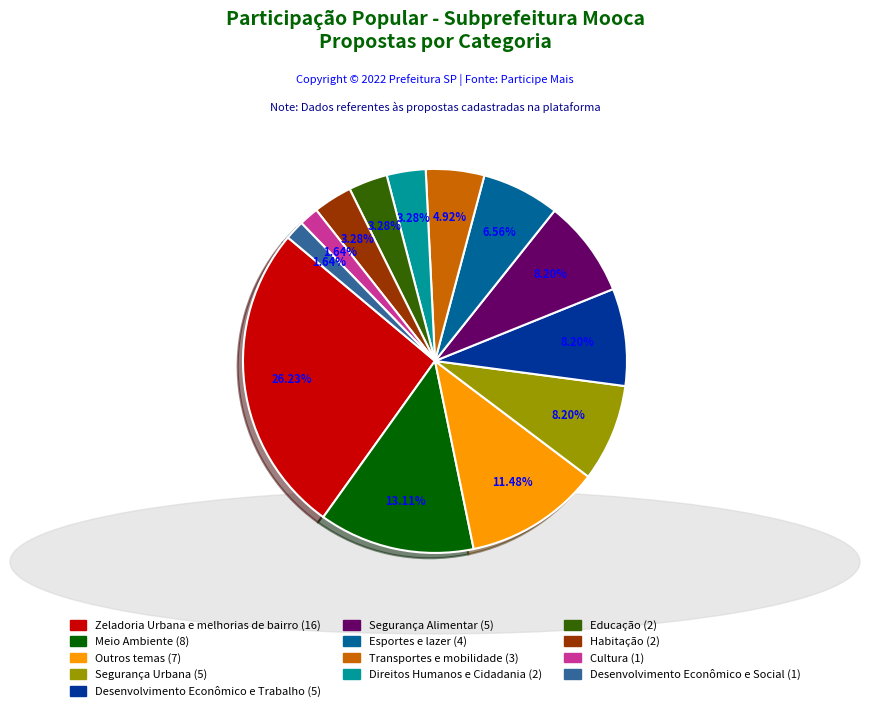

Between Meio Ambiente and Desenvolvimento Econômico e Social, which is larger?

Meio Ambiente